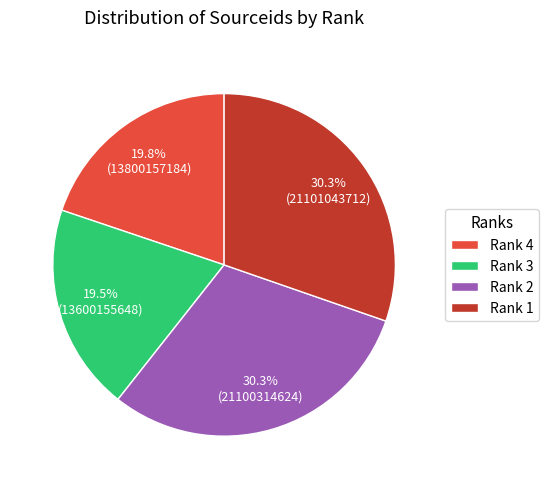

Do Rank 1 and Rank 4 together represent more than half of the pie?

Yes